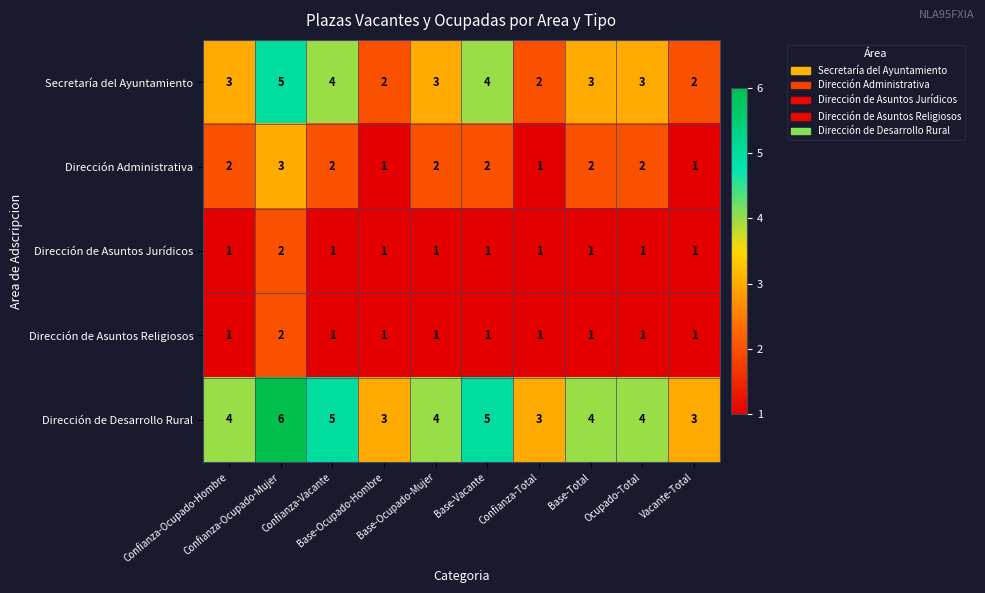

Which series has the largest total across all categories?

Dirección de Desarrollo Rural